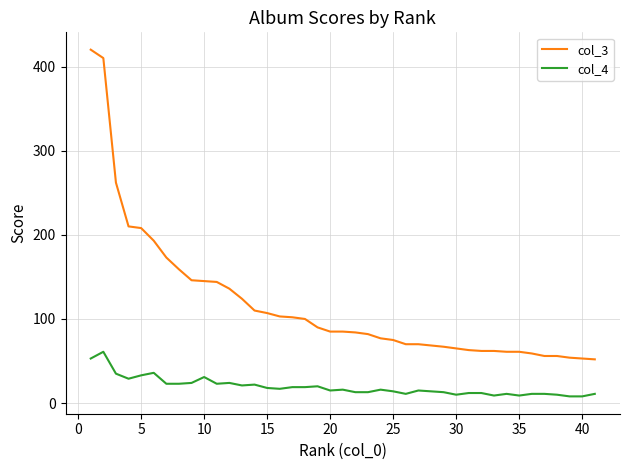

True or false: col_3 and col_4 cross at least once.

False